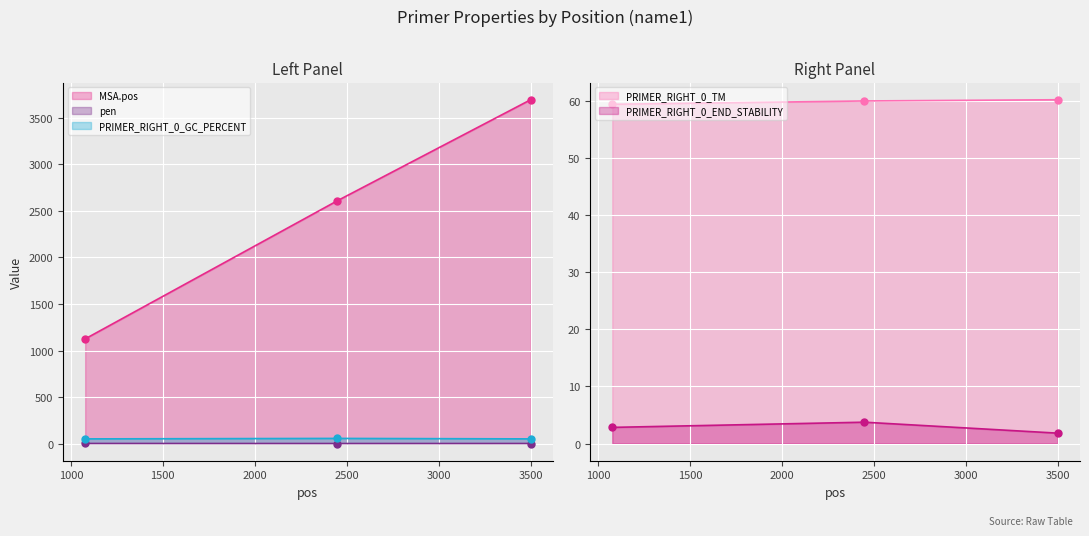

True or false: pen has a value of 0.0 at 2449.

True